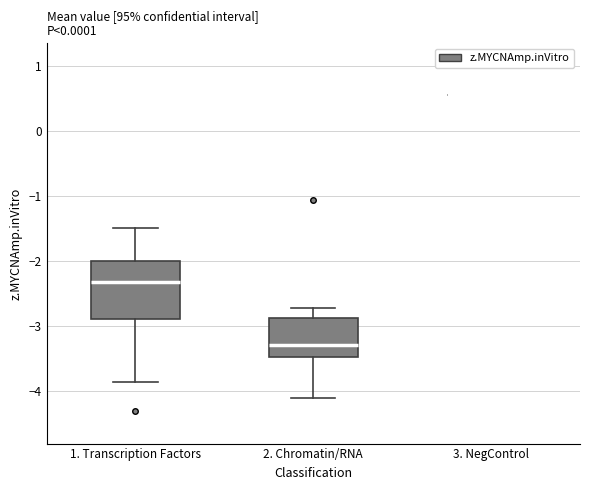

Which box is the tallest, from its lower edge to its upper edge?

1. Transcription Factors